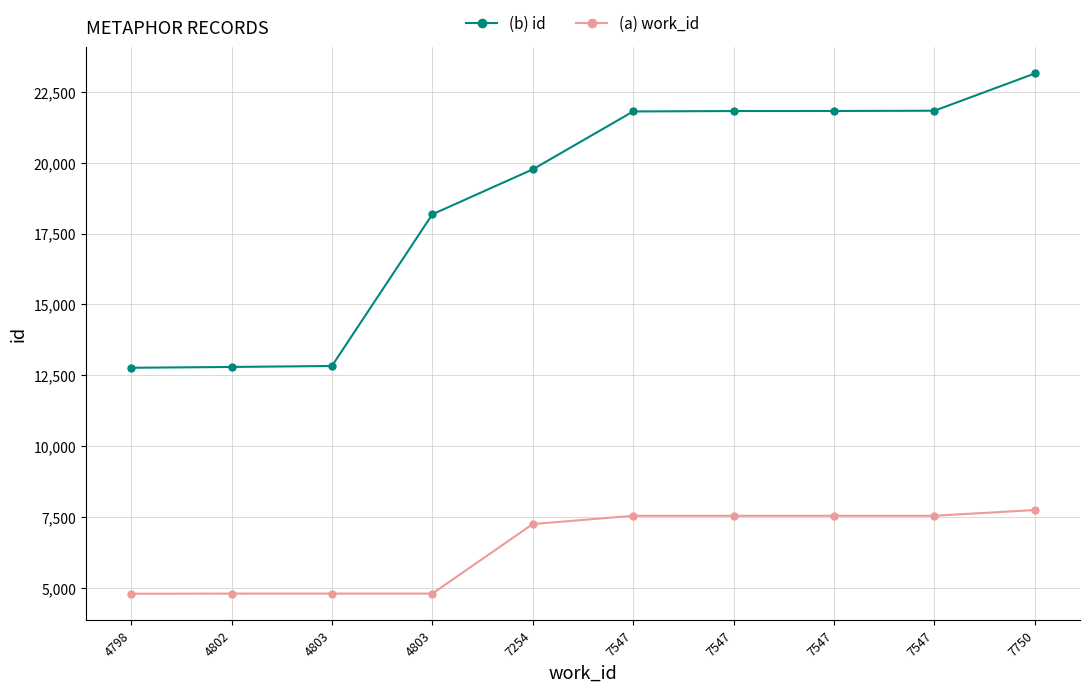

At which label does (b) id reach its minimum?

4798